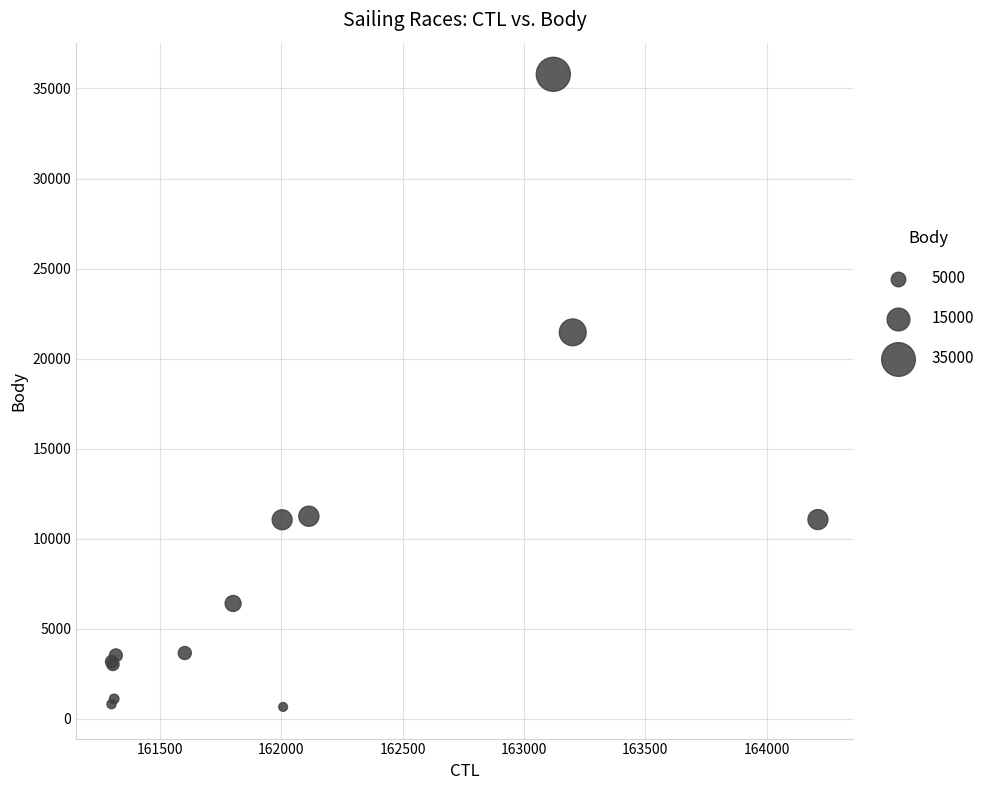

What Y value in the scatter plot is closest to 18219?

21457